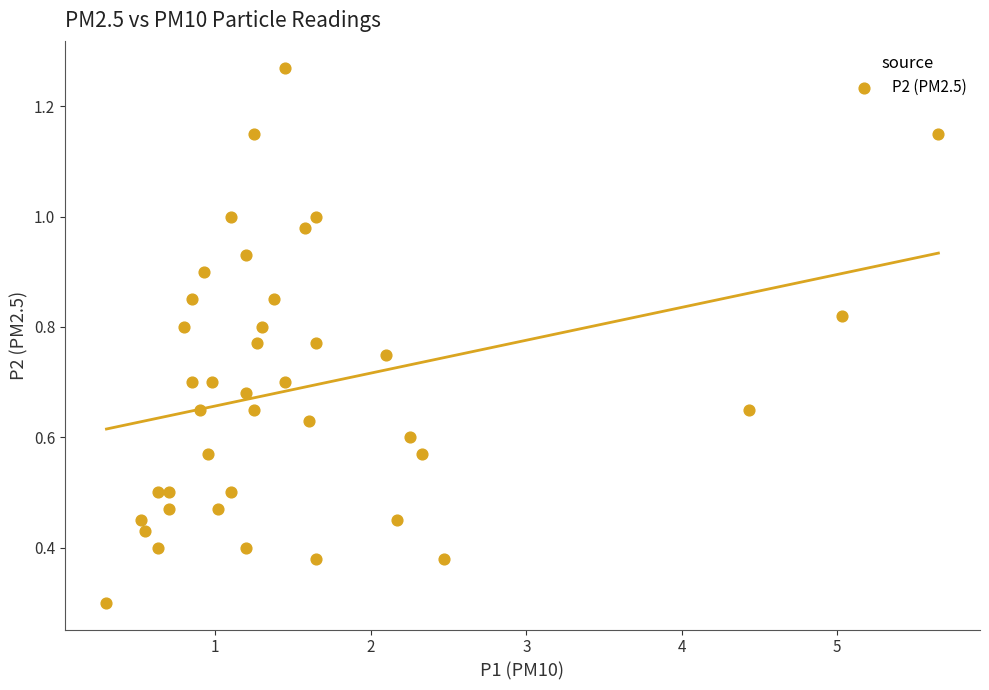

What Y value in the scatter plot is closest to 0?

0.3